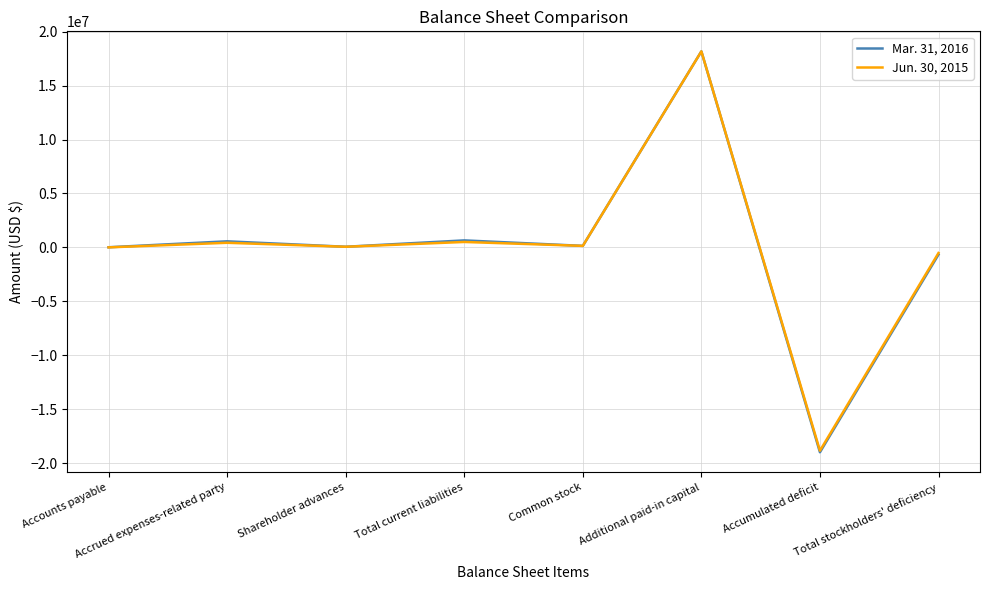

Which series has the widest spread of values?

Mar. 31, 2016